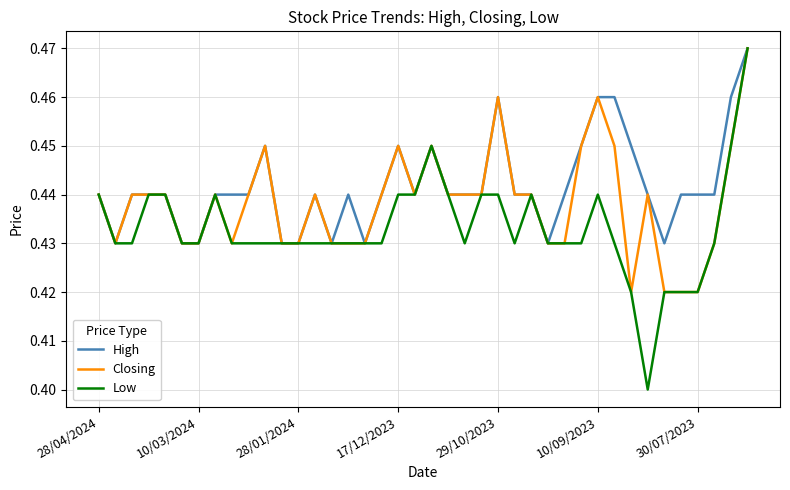

Which series has the largest total across all categories?

High